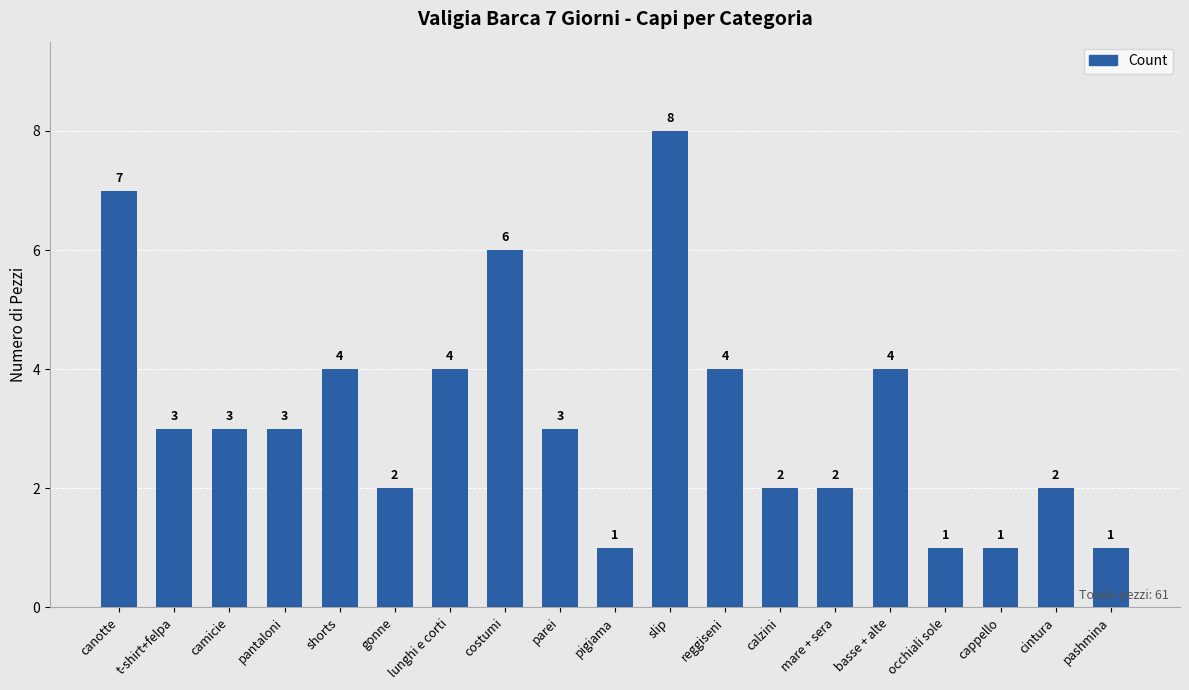

Reading left to right, transcribe all the data shown in this chart.

7	3	3	3	4	2	4	6	3	1	8	4	2	2	4	1	1	2	1